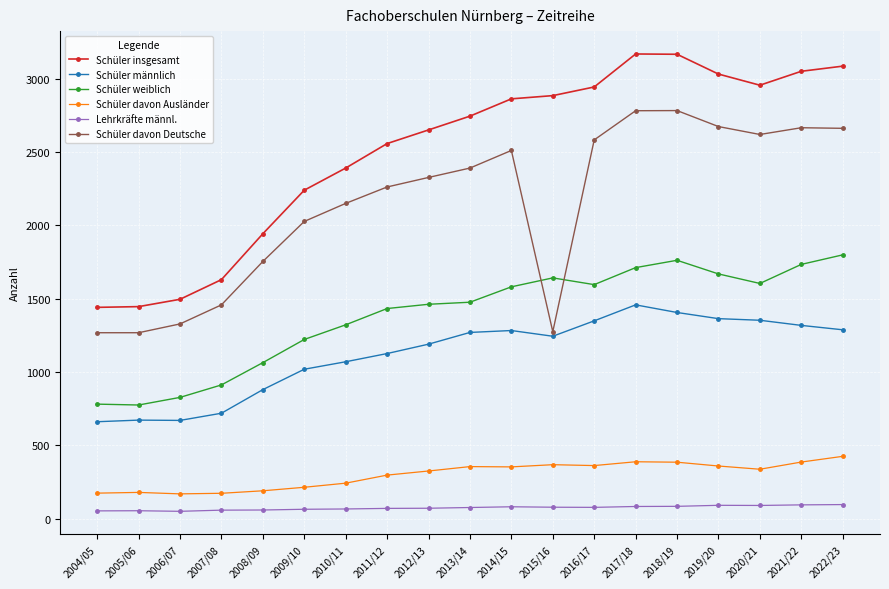

What position from the left is 2018/19?

15